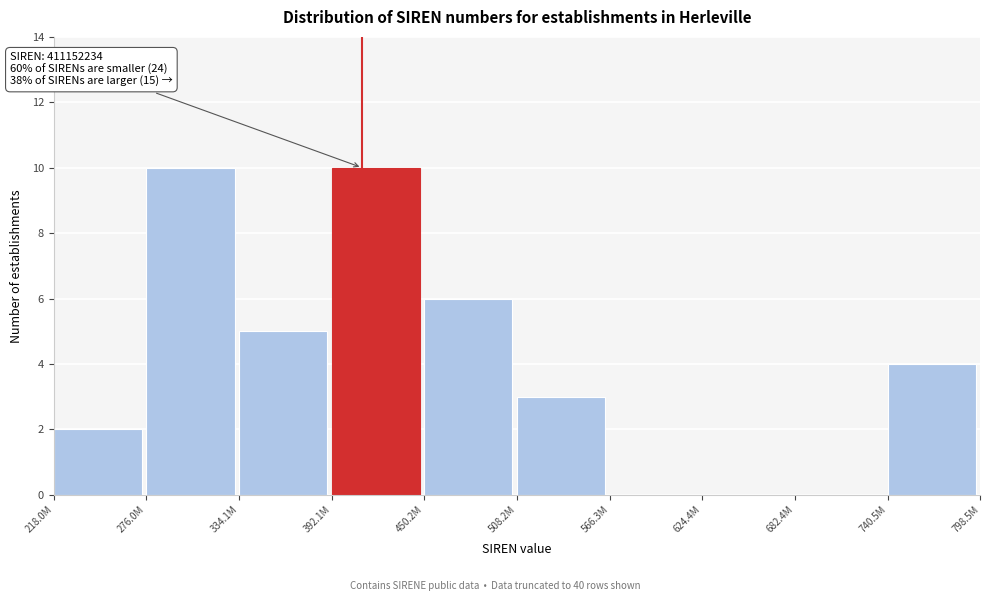

Reading left to right, list all the values displayed in this chart.

218.0M=2	276.0M=10	334.1M=5	392.1M=10	450.2M=6	508.2M=3	566.3M=0	624.4M=0	682.4M=0	740.5M=4